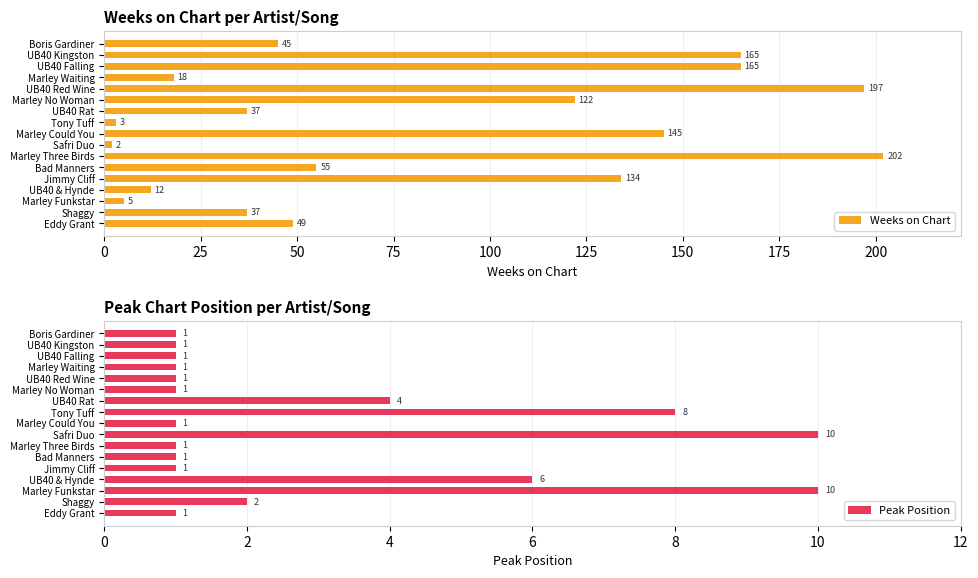

Does the chart contain stacked bars?

No